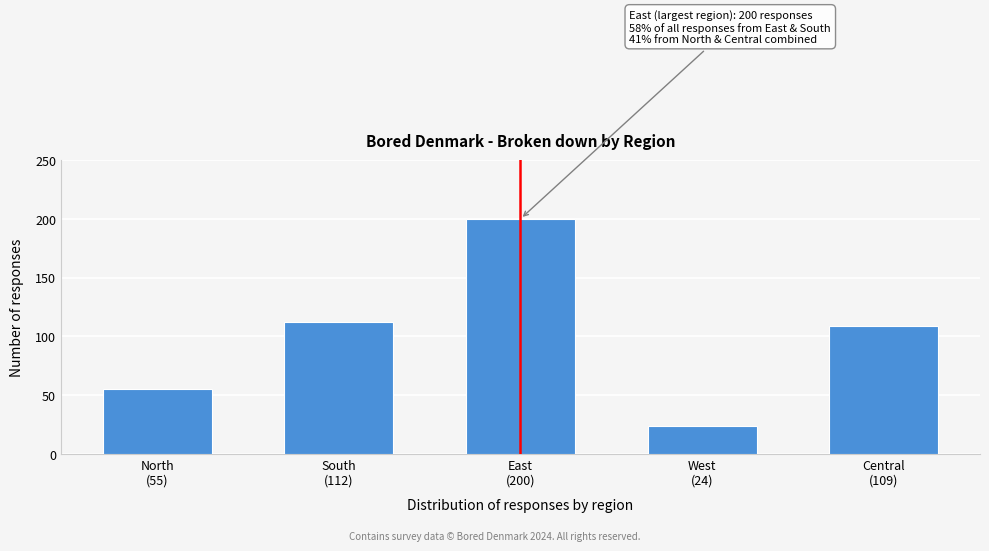

Reading left to right, list all the values displayed in this chart.

55	112	200	24	109